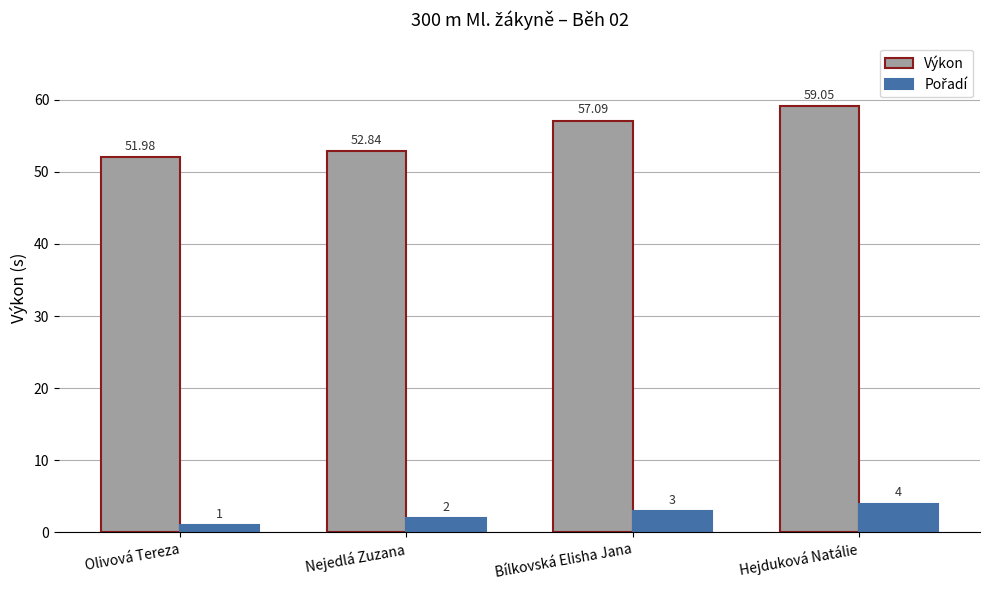

Which label corresponds to the largest value in the chart?

Hejduková Natálie